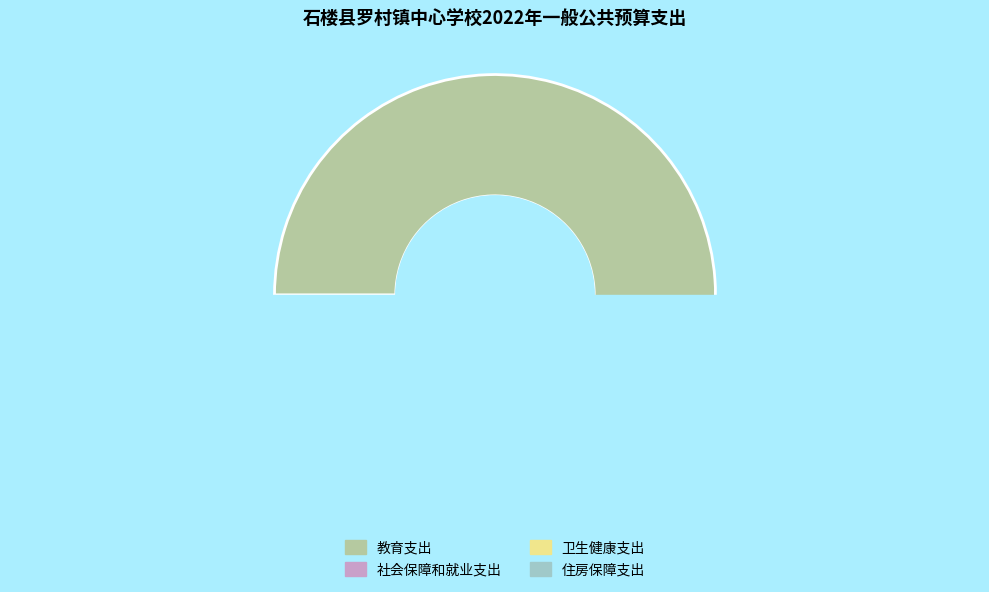

To the nearest percent, what is the average slice percentage?

25%